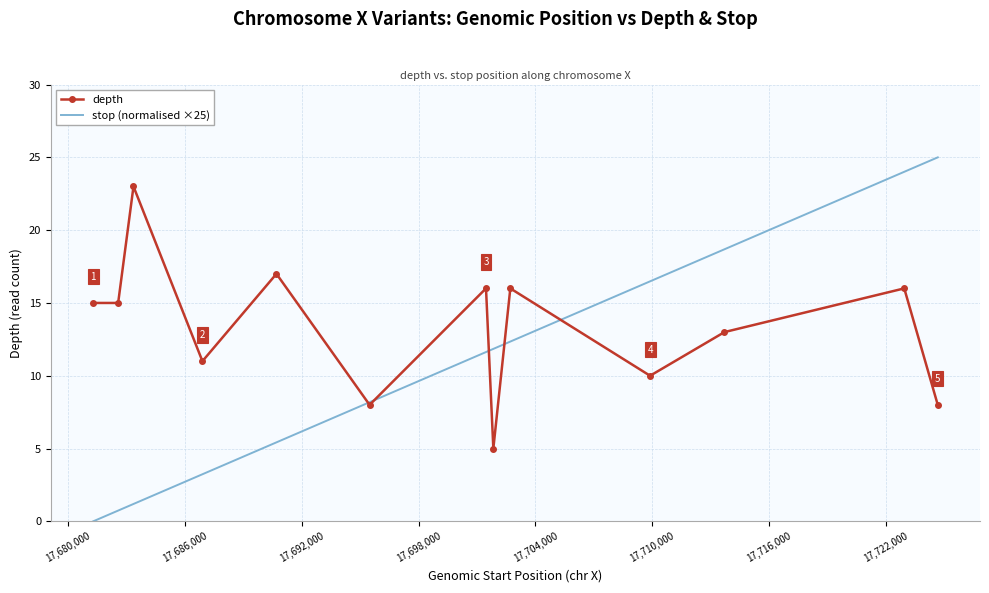

What is the difference between the maximum and minimum values in the depth series?

18.0